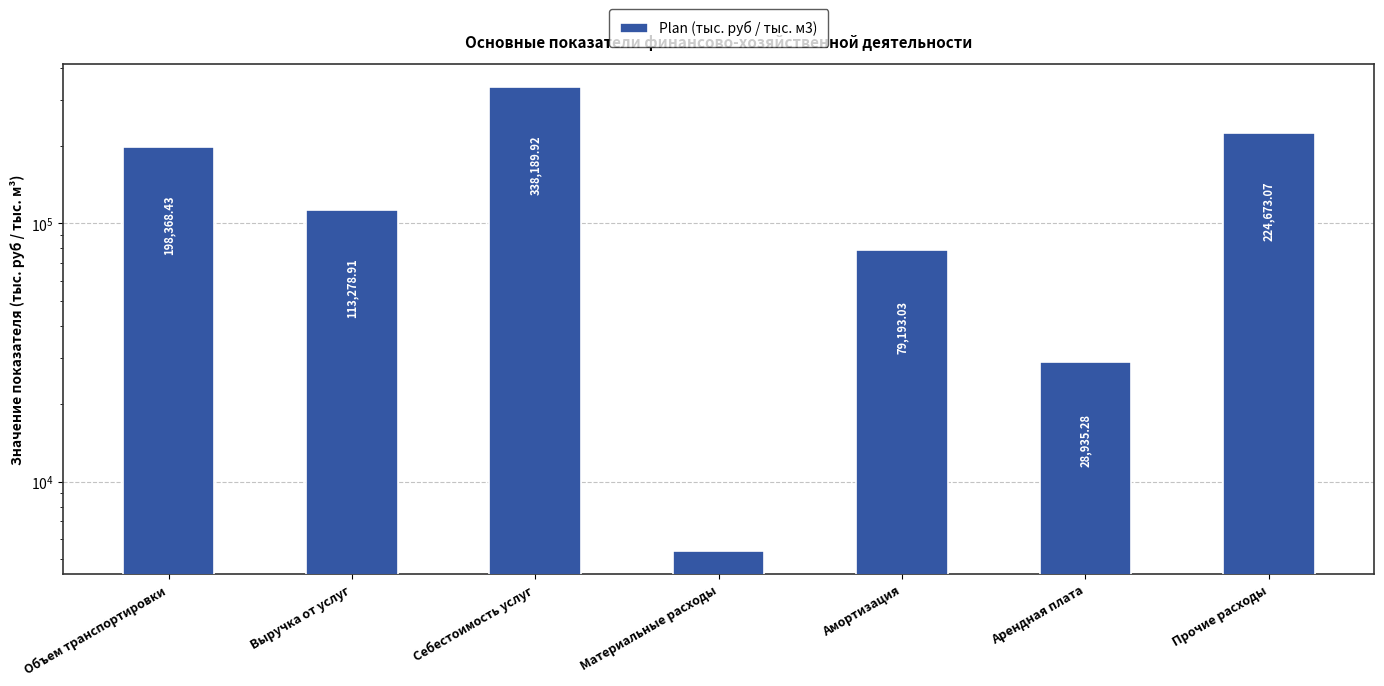

What is the difference between the values at Амортизация and Объем транспортировки?

119175.4